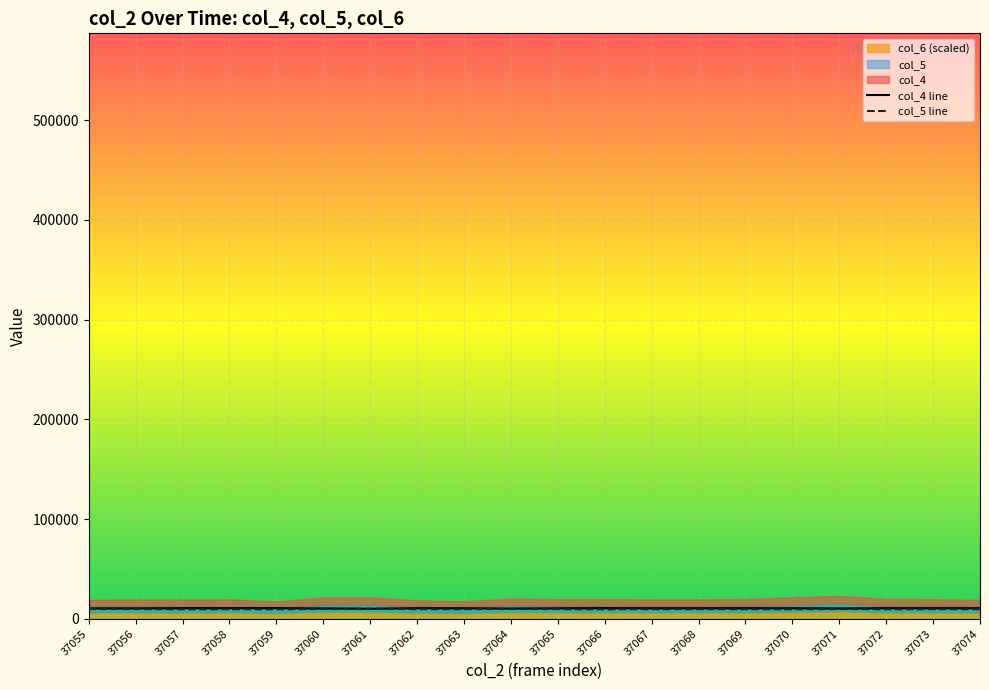

Which category has the highest value in the col_5 line series?

37061